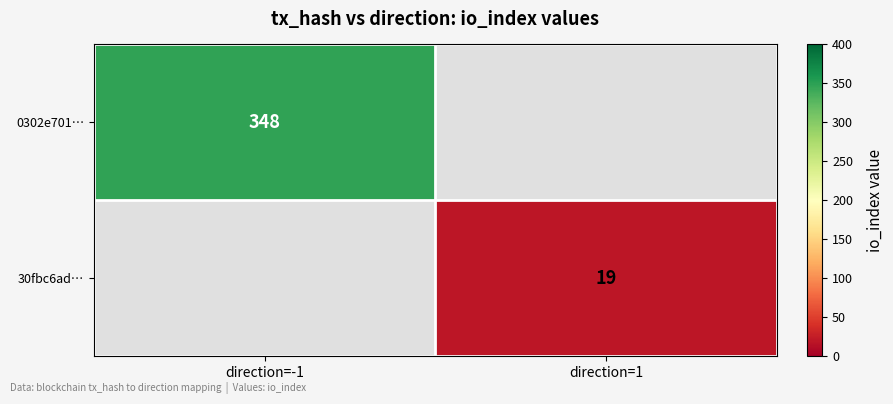

The 0302e701… series shows 218 at direction=-1. True or false?

False